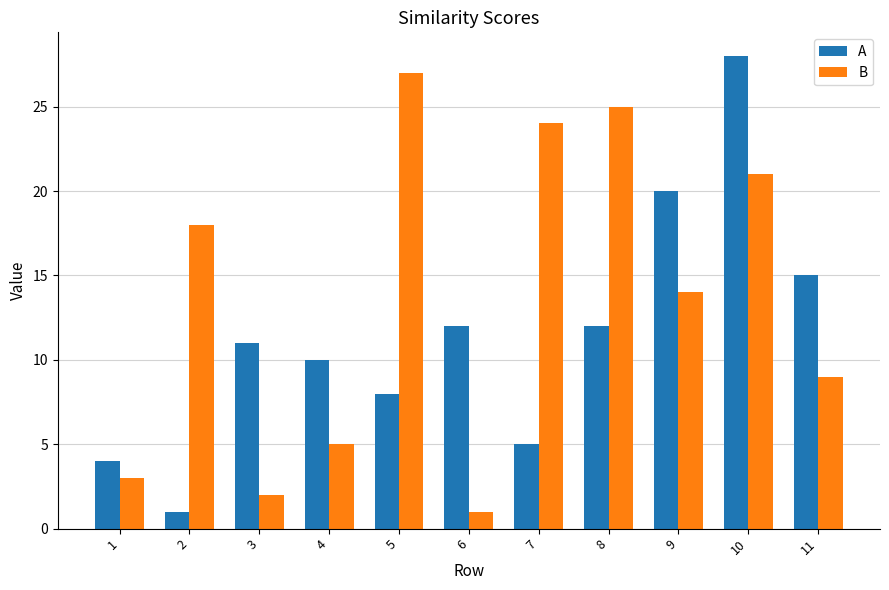

What are all the series names shown in the legend?

A, B